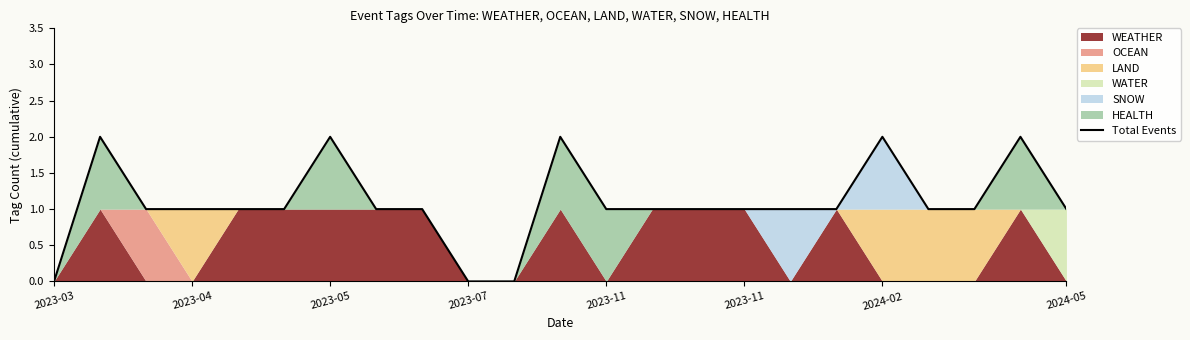

Where is the data nearest to the value 1?

2023-05